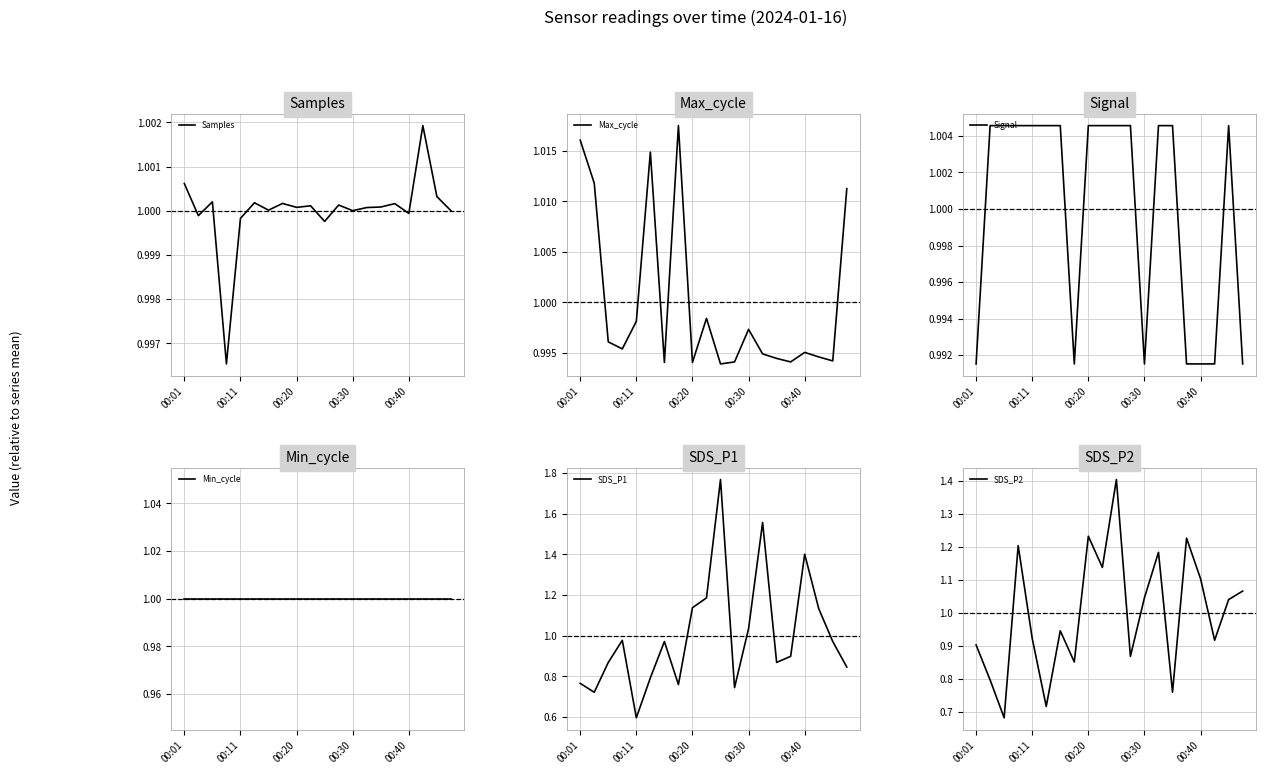

Which has a higher value, 00:01 or 18?

00:01